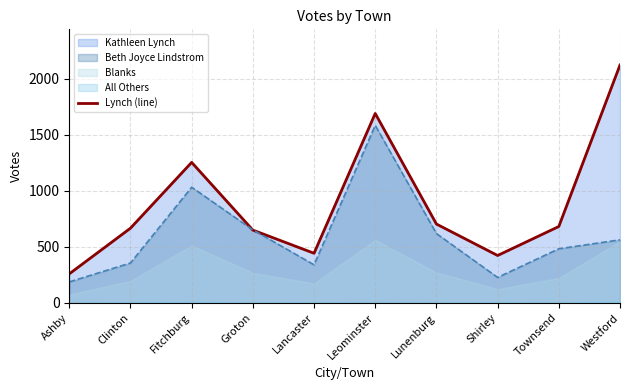

Reading left to right, extract all data points from this chart.

Lynch (line): Ashby=259	Clinton=667	Fitchburg=1255	Groton=650	Lancaster=443	Leominster=1692	Lunenburg=704	Shirley=423	Townsend=682	Westford=2125
Lindstrom (line): Ashby=187	Clinton=356	Fitchburg=1033	Groton=652	Lancaster=340	Leominster=1586	Lunenburg=619	Shirley=227	Townsend=483	Westford=563